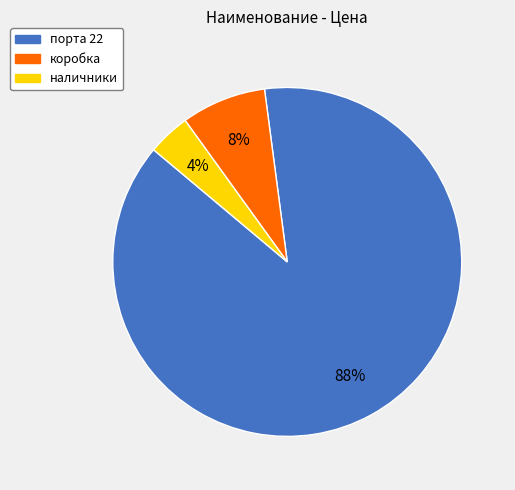

What is the largest slice in the pie chart?

порта 22